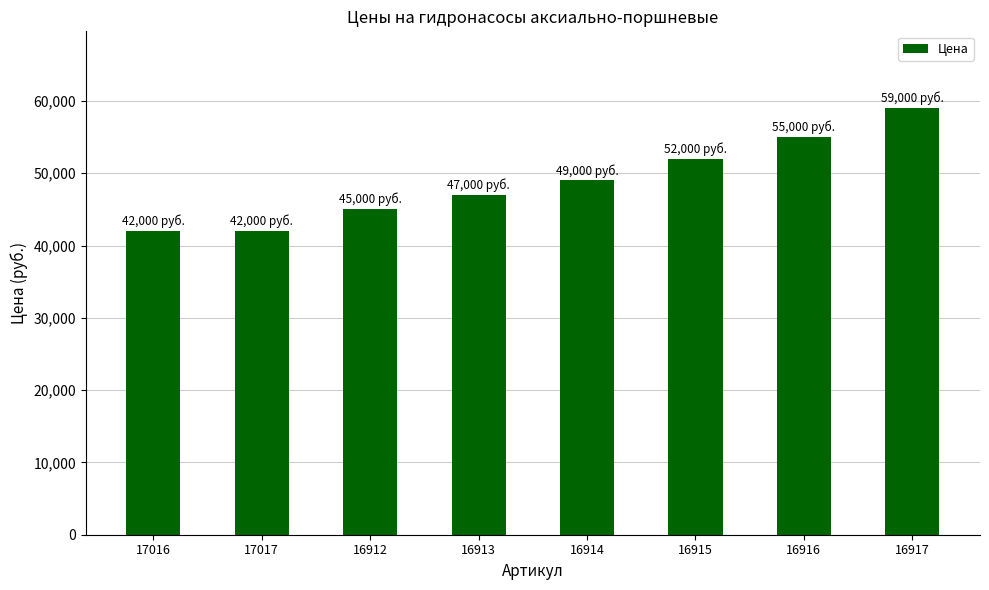

Between 16917 and 17017, which is larger?

16917